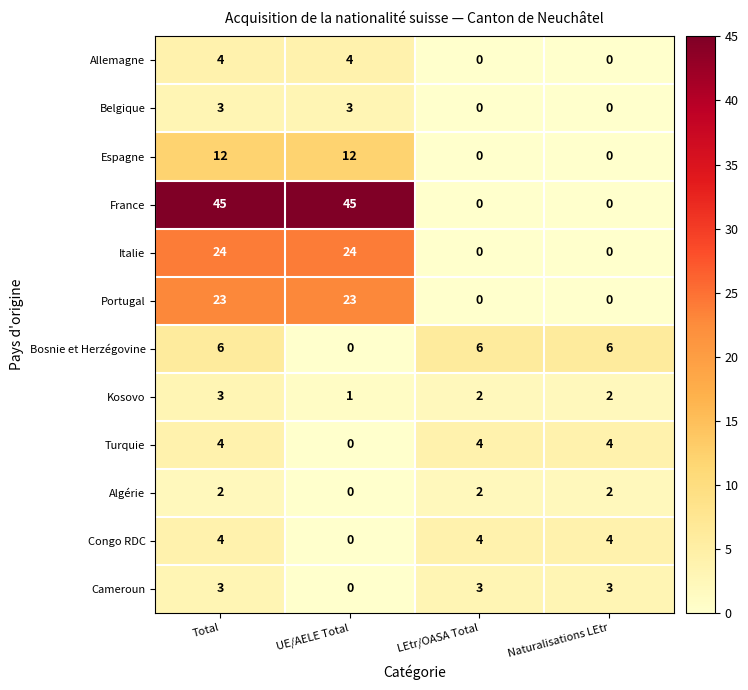

Count the Italie values in the range 0 to 24.

4